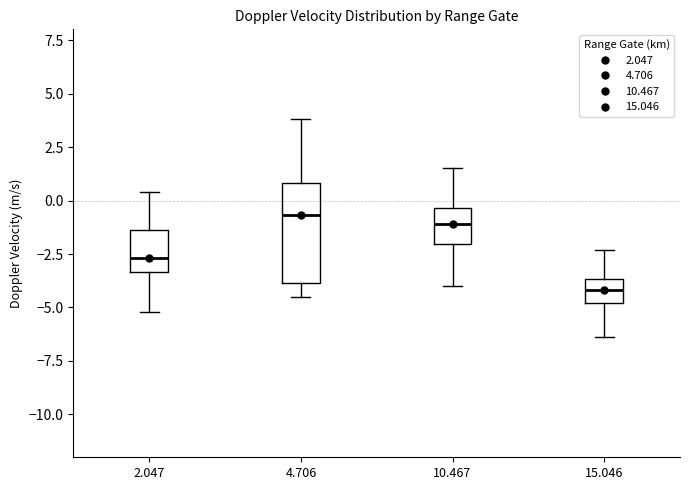

Where is the upper edge of the box at x = 10.467 on the y-axis? The values are not printed on the chart, so give them approximately, as read against the axis.

-0.5